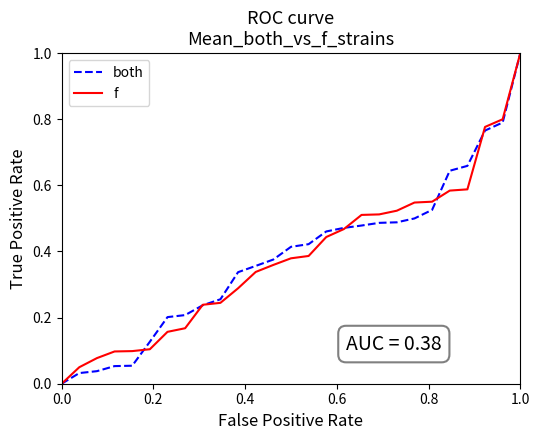

Is this an area chart (filled region under the line)?

No